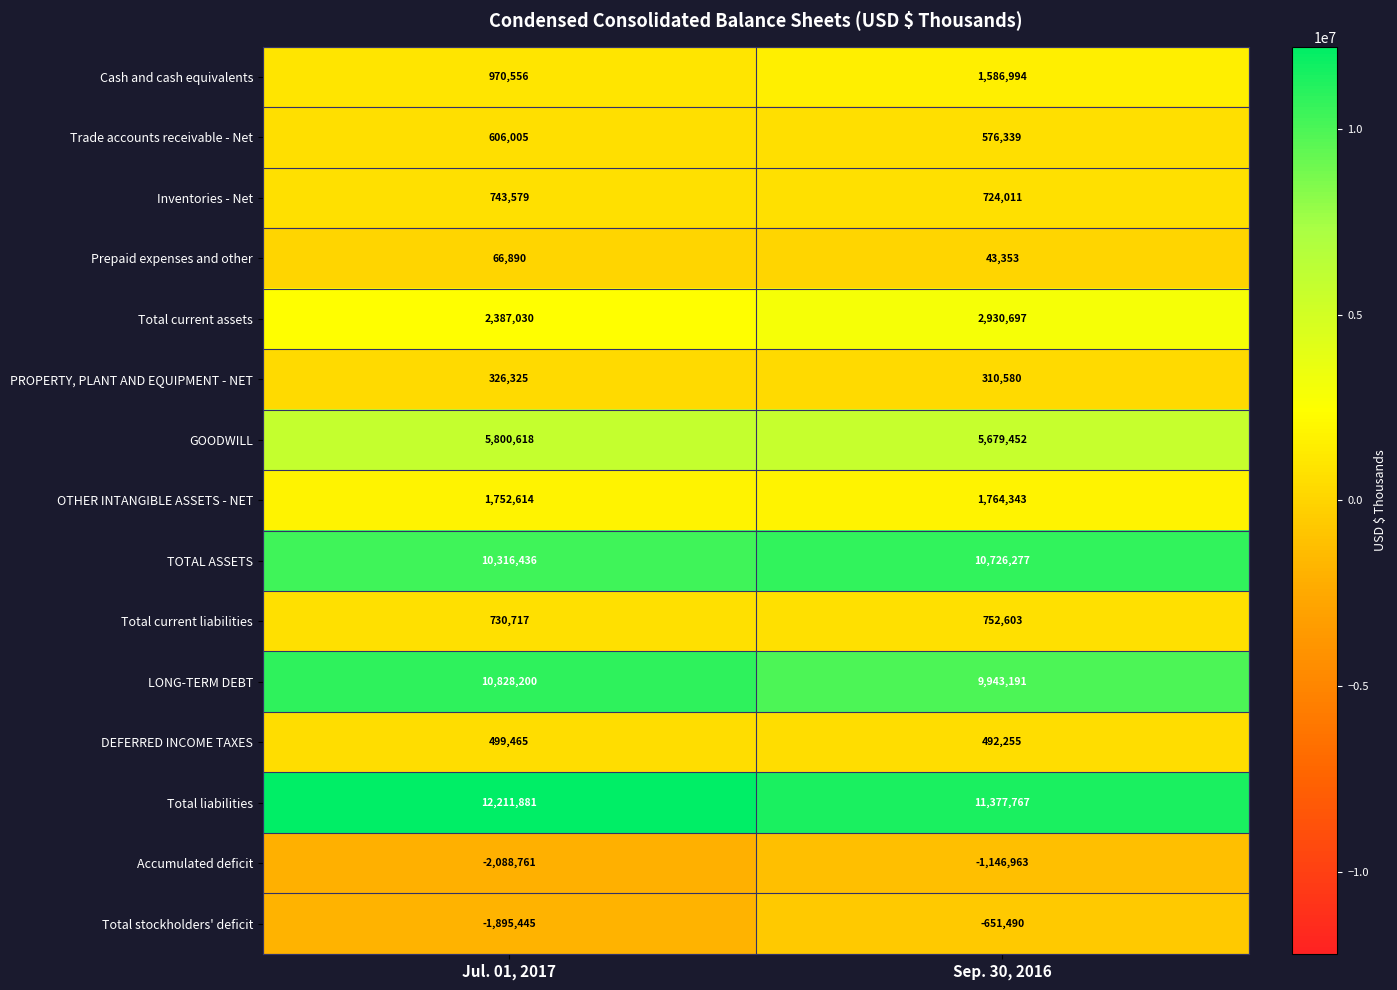

Which series has the largest total across all categories?

Total liabilities